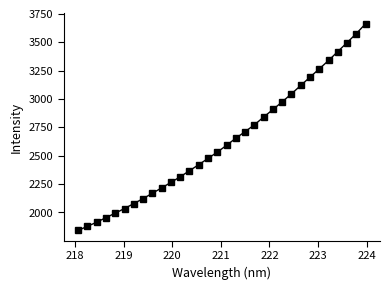

What is the smallest value displayed?

1841.9